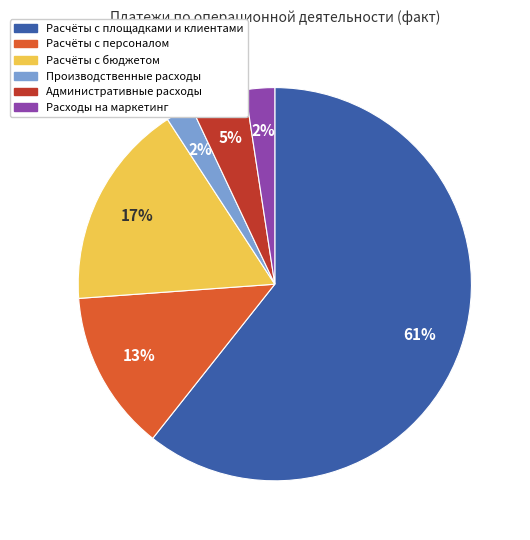

What is the largest slice in the pie chart?

Расчёты с площадками и клиентами